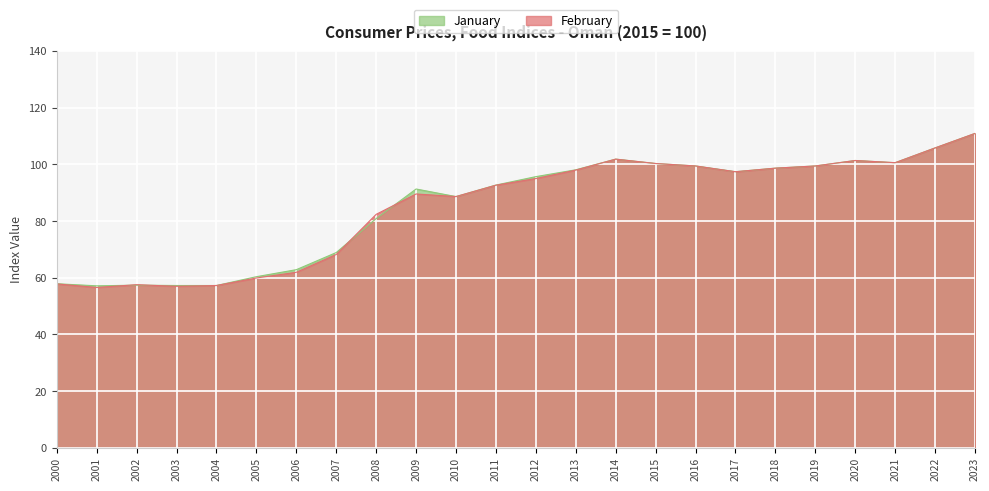

The February series shows 38.1 at 2013. True or false?

False